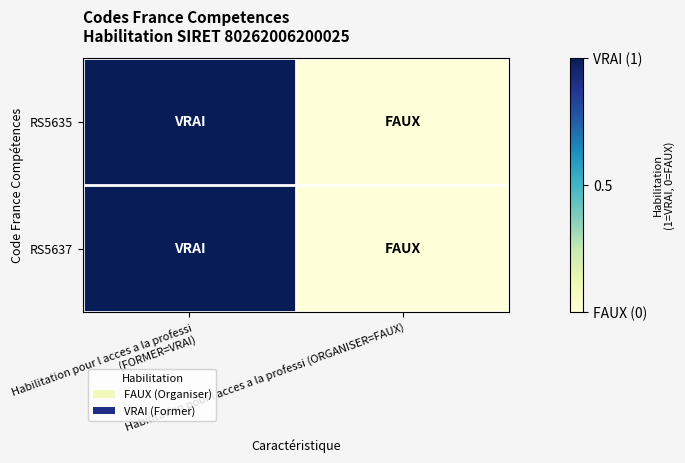

Reading left to right, what are all the values shown in this chart?

RS5635: Habilitation pour l acces a la professi (FORMER=VRAI)=1	Habilitation pour l acces a la professi (ORGANISER=FAUX)=0
RS5637: Habilitation pour l acces a la professi (FORMER=VRAI)=1	Habilitation pour l acces a la professi (ORGANISER=FAUX)=0